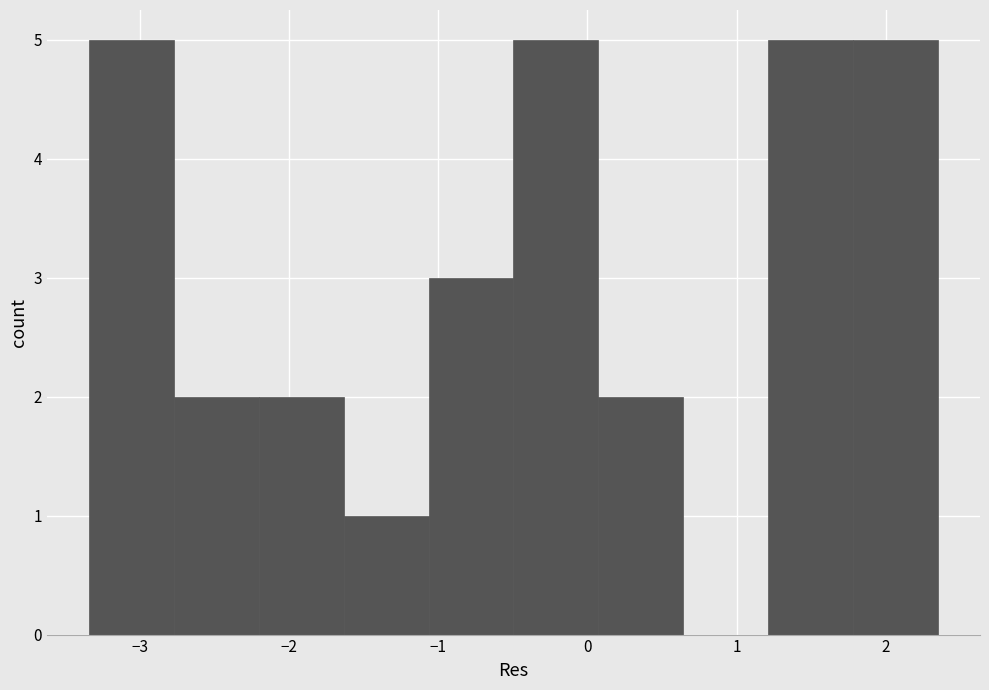

Reading left to right, transcribe this chart: for each bar, give the range it covers on the x-axis and its height. Neither the bar edges nor the heights are printed on the chart, so give them approximately, as read against the axes.

-3.3 to -2.8: 5
-2.8 to -2.2: 2
-2.2 to -1.6: 2
-1.6 to -1.1: 1
-1.1 to -0.5: 3
-0.5 to 0.1: 5
0.1 to 0.6: 2
0.6 to 1.2: 0
1.2 to 1.8: 5
1.8 to 2.3: 5